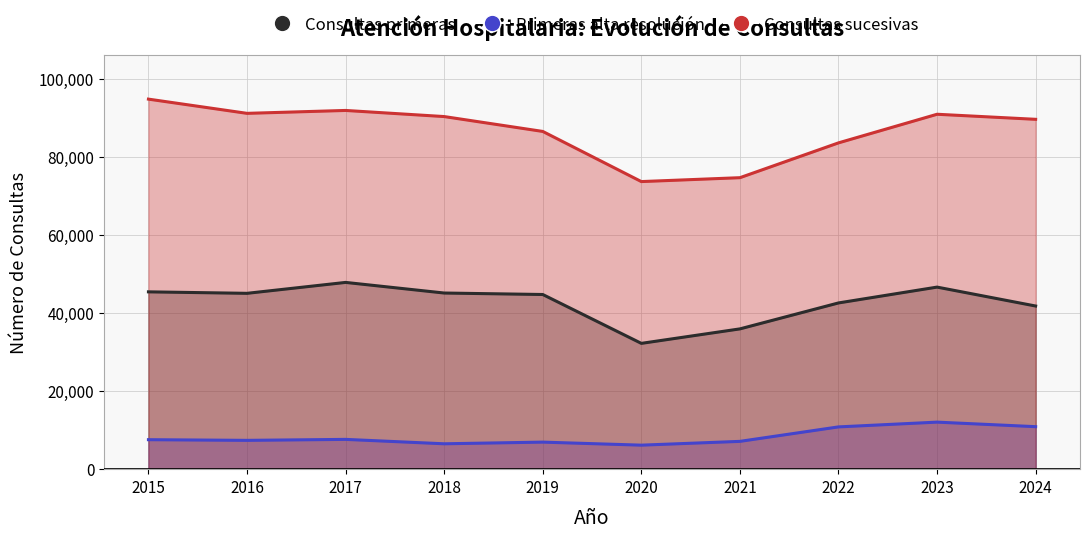

List the series in order of their overall mean, highest first.

Consultas sucesivas, Consultas primeras, Primeras alta resolución